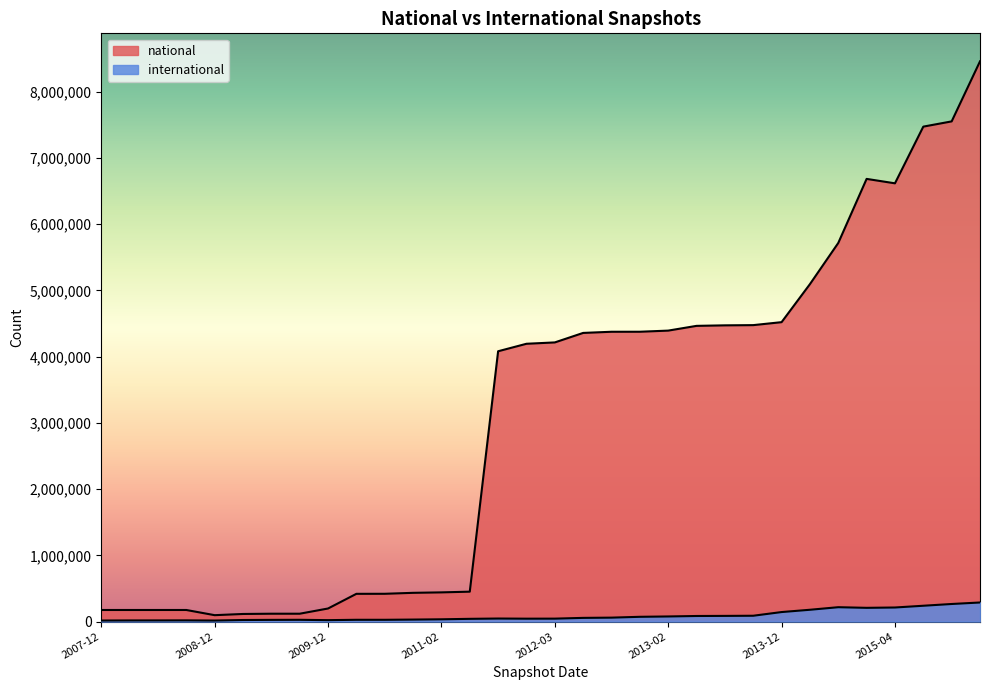

Reading left to right, transcribe all the data shown in this chart.

national: 174710	174721	174721	174769	96444	114573	118472	118472	197287	418806	419393	433902	440752	451421	4082234	4195264	4215642	4359126	4376663	4376954	4394042	4465734	4473504	4476815	4521605	5095933	5717707	6685296	6618390	7474621	7553662	8460539
international: 15719	17045	17429	18157	15394	23449	25435	26535	21332	26750	26641	30063	34154	41108	45710	43558	44133	55559	59276	71826	77043	84120	85616	87832	143510	178183	216850	207349	212353	238882	265355	288036